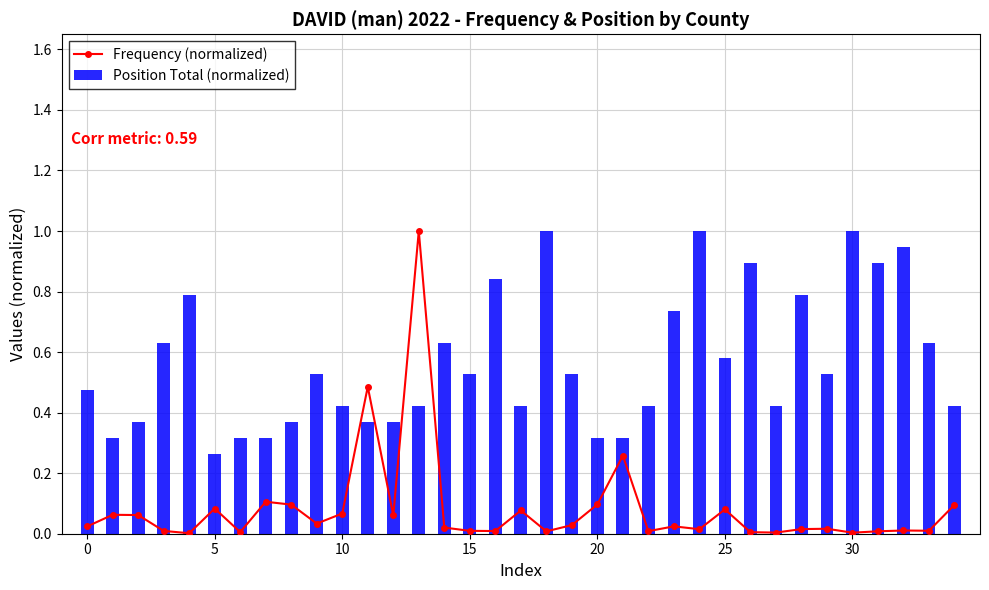

What is the difference between the highest and lowest values at 29?

0.5